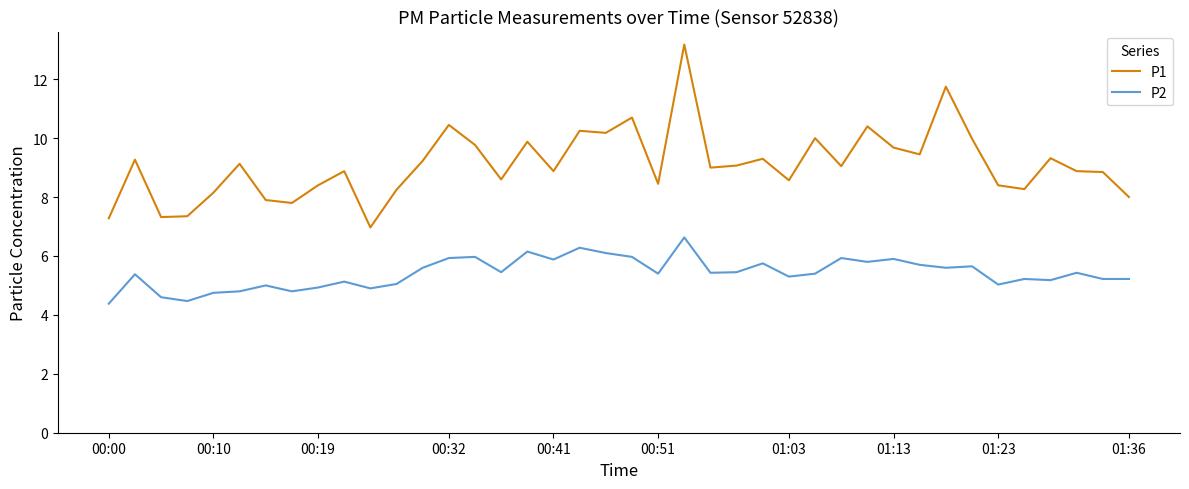

Which series has the largest total across all categories?

P1